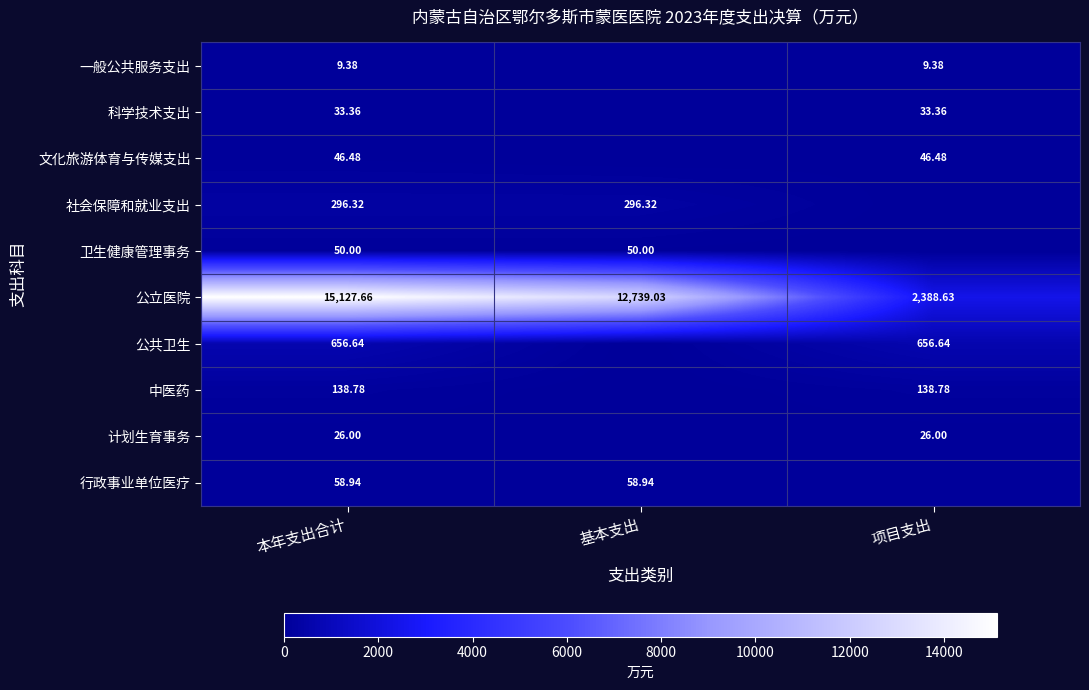

Is the value of 卫生健康管理事务 at 基本支出 greater than the value of 行政事业单位医疗 at 本年支出合计?

No